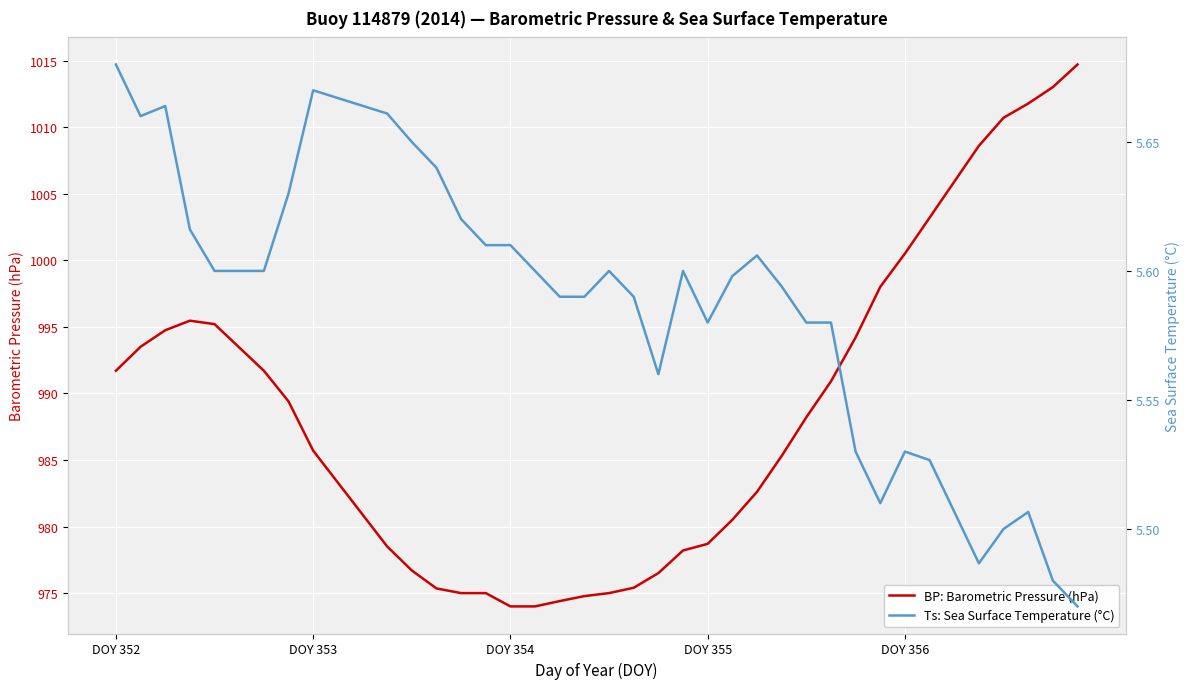

What are all the series names shown in the legend?

BP: Barometric Pressure (hPa), Ts: Sea Surface Temperature (°C)